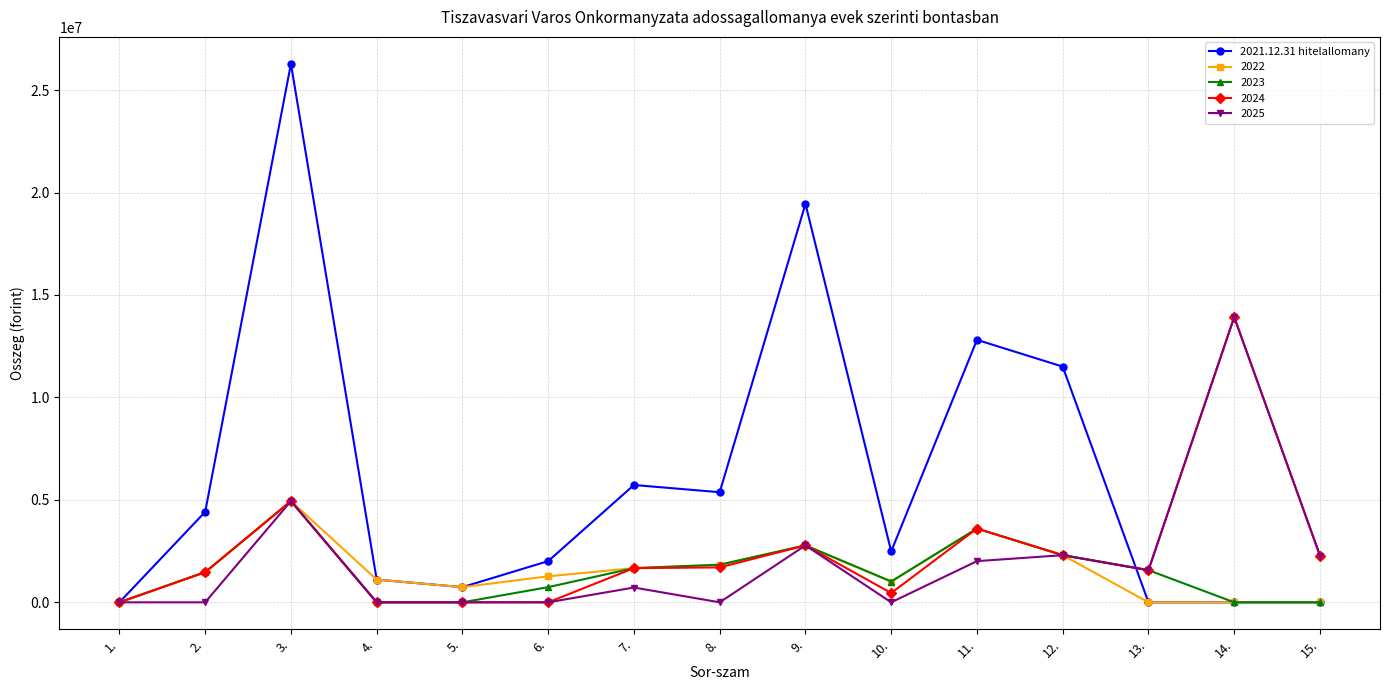

True or false: 2024 has more than 0 interior local peaks.

True